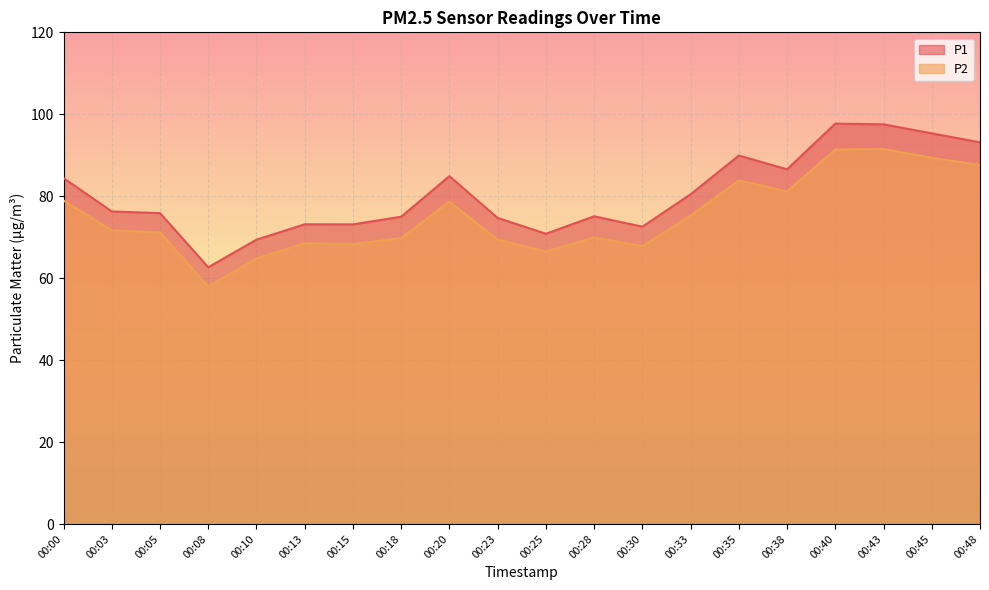

Reading right to left, what are all the values shown in this chart?

P1: 93.2	95.3	97.5	97.7	86.6	89.9	80.5	72.6	75.1	70.8	74.7	84.9	75.0	73.1	73.2	69.4	62.7	75.9	76.3	84.4
P2: 87.6	89.4	91.5	91.4	81.2	83.8	75.3	67.8	69.9	66.5	69.4	78.7	69.8	68.3	68.5	64.8	58.0	71.2	71.7	79.0